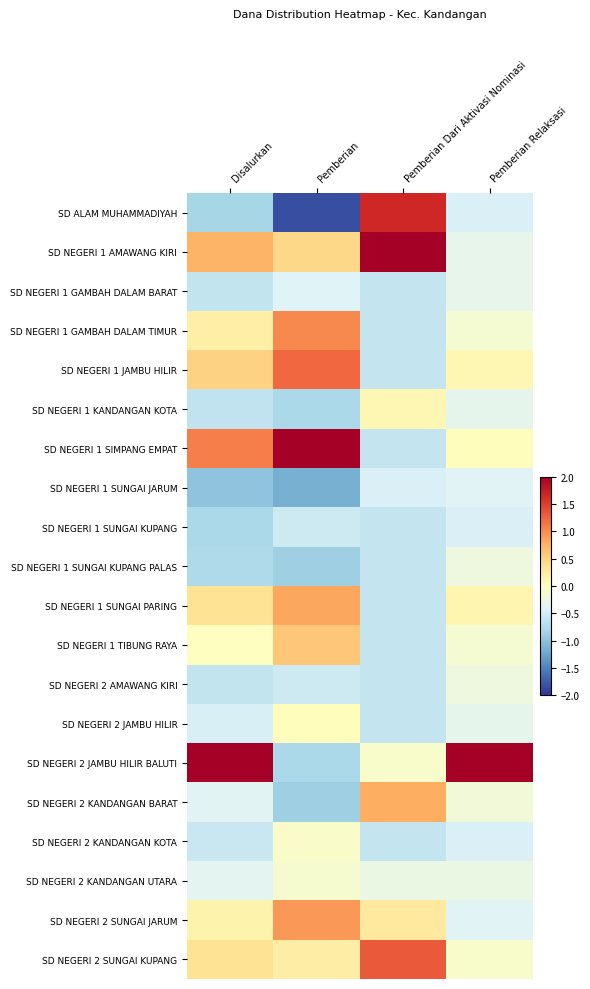

Rank the series by their maximum value, from highest to lowest.

SD NEGERI 2 JAMBU HILIR BALUTI, SD NEGERI 1 AMAWANG KIRI, SD NEGERI 1 SIMPANG EMPAT, SD ALAM MUHAMMADIYAH, SD NEGERI 2 SUNGAI KUPANG, SD NEGERI 1 JAMBU HILIR, SD NEGERI 1 GAMBAH DALAM TIMUR, SD NEGERI 2 SUNGAI JARUM, SD NEGERI 1 SUNGAI PARING, SD NEGERI 2 KANDANGAN BARAT, SD NEGERI 1 TIBUNG RAYA, SD NEGERI 1 KANDANGAN KOTA, SD NEGERI 2 JAMBU HILIR, SD NEGERI 2 KANDANGAN KOTA, SD NEGERI 2 KANDANGAN UTARA, SD NEGERI 1 SUNGAI KUPANG PALAS, SD NEGERI 2 AMAWANG KIRI, SD NEGERI 1 GAMBAH DALAM BARAT, SD NEGERI 1 SUNGAI JARUM, SD NEGERI 1 SUNGAI KUPANG